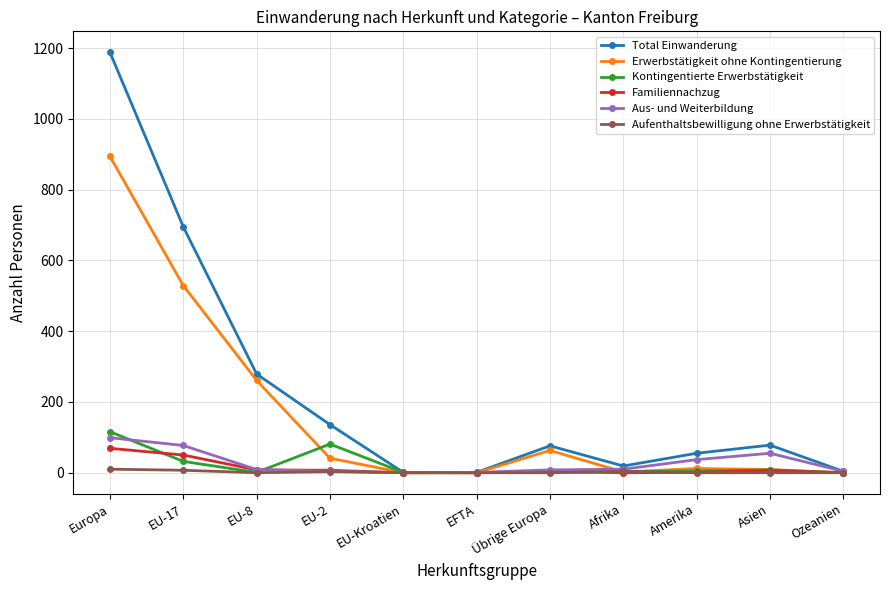

What is the maximum value shown in the chart?

1188